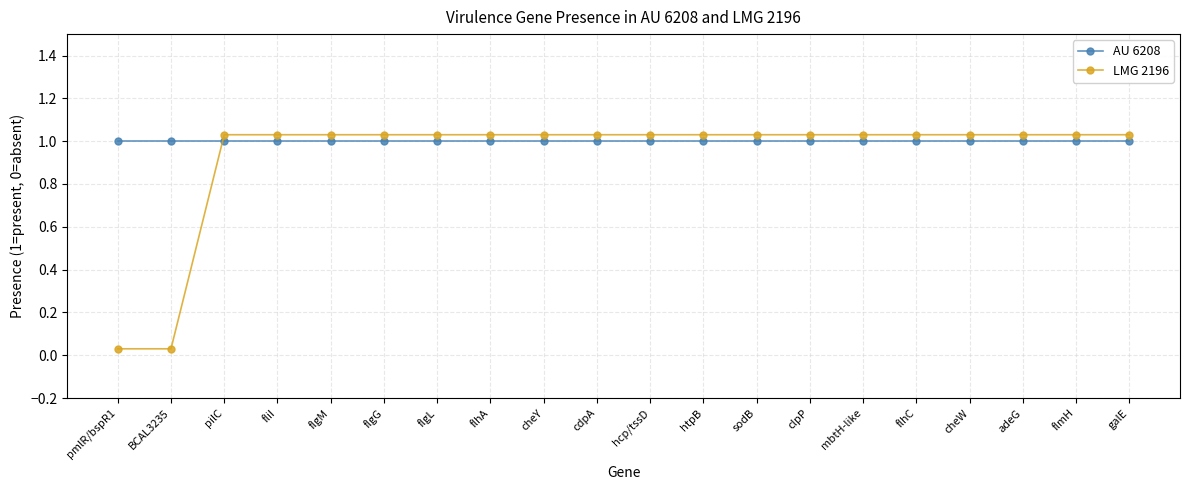

Read the AU 6208 value at cheW.

1.0